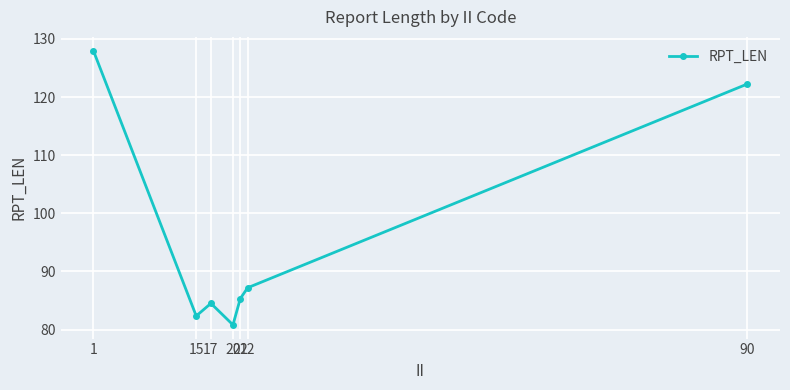

What is the ratio of the value at 90 to the value at 1?

1.0